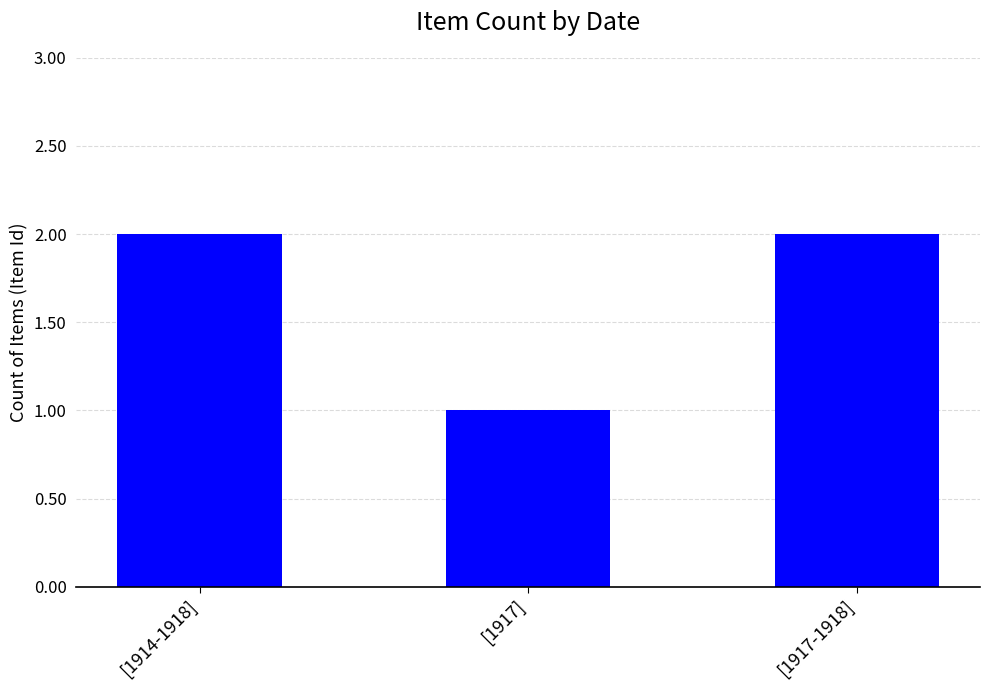

Count the values in the range 1 to 2.

3